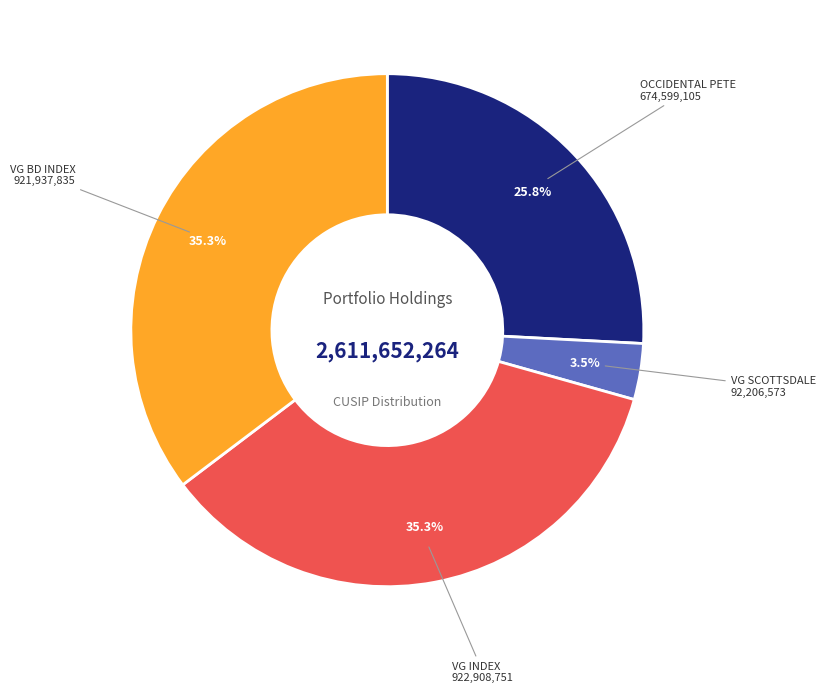

Does any single category account for the majority?

No